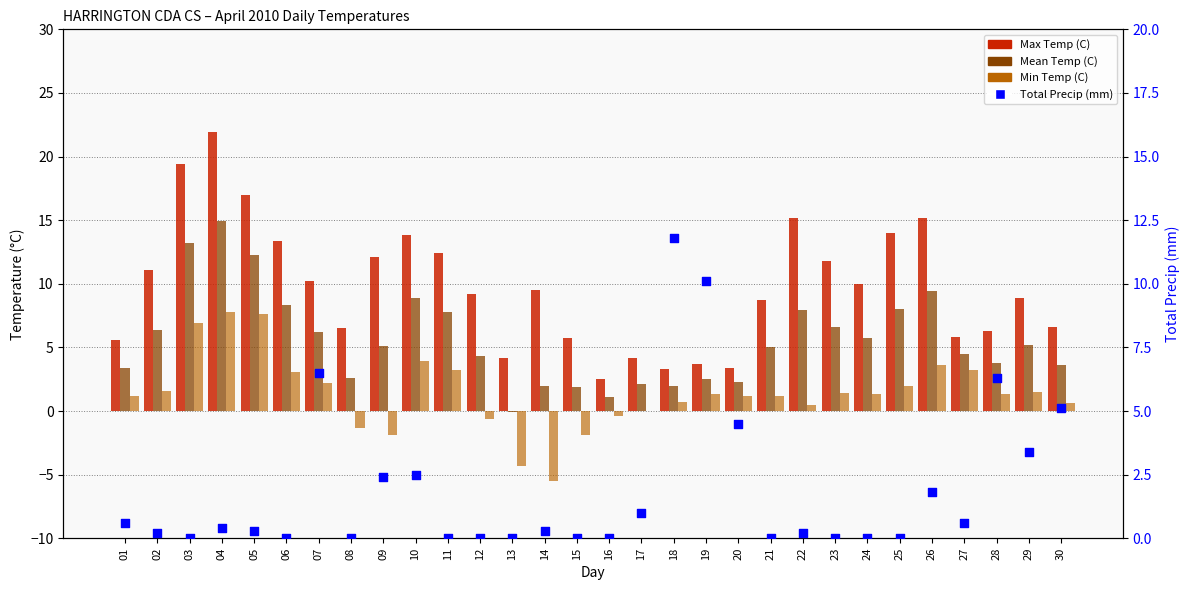

Which series has the largest total across all categories?

Max Temp (C)